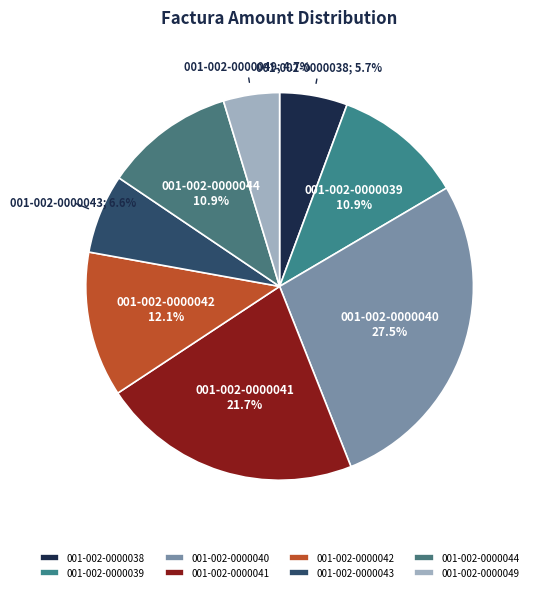

How many segments does this pie chart have?

8